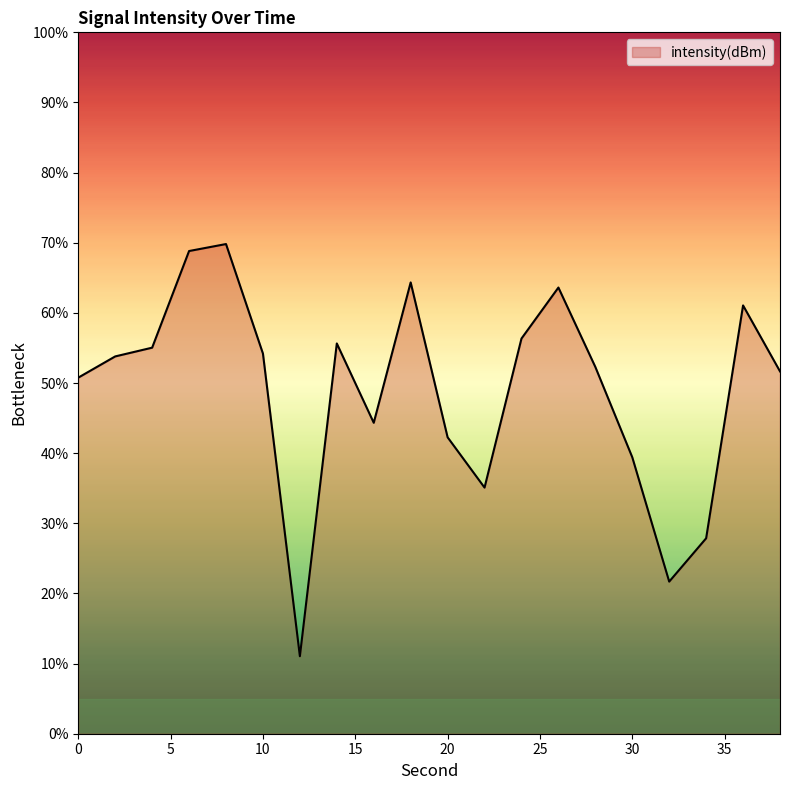

How many lines are shown in the chart?

1